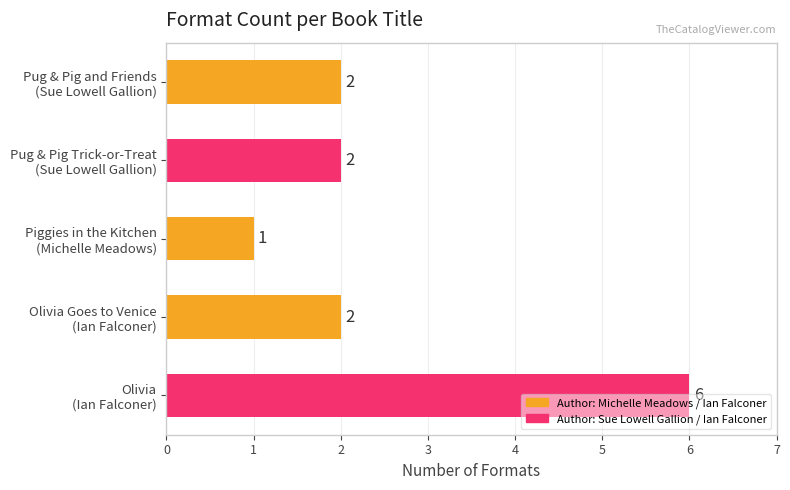

What is the value of the 5th bar from the top?

6